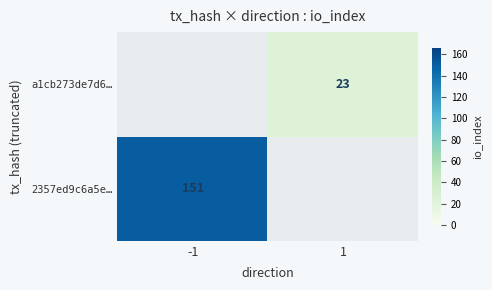

Which category has the lowest value across all series?

1